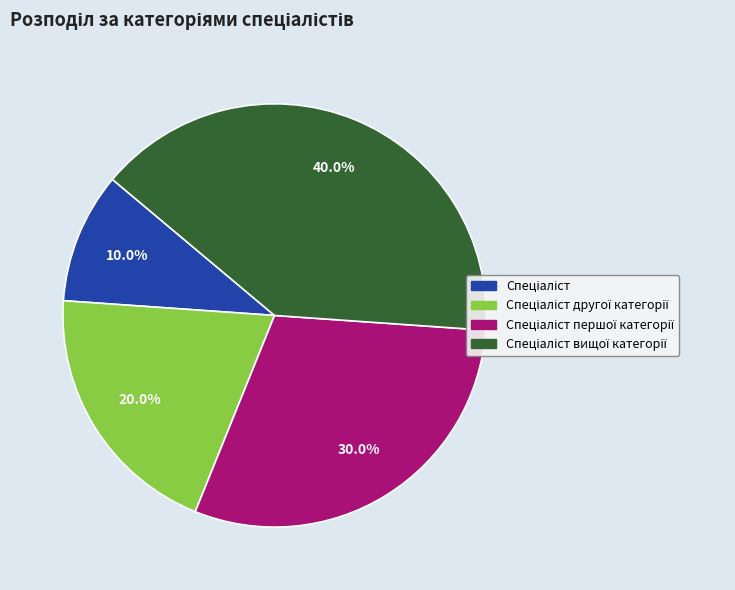

Does any single category account for the majority?

No